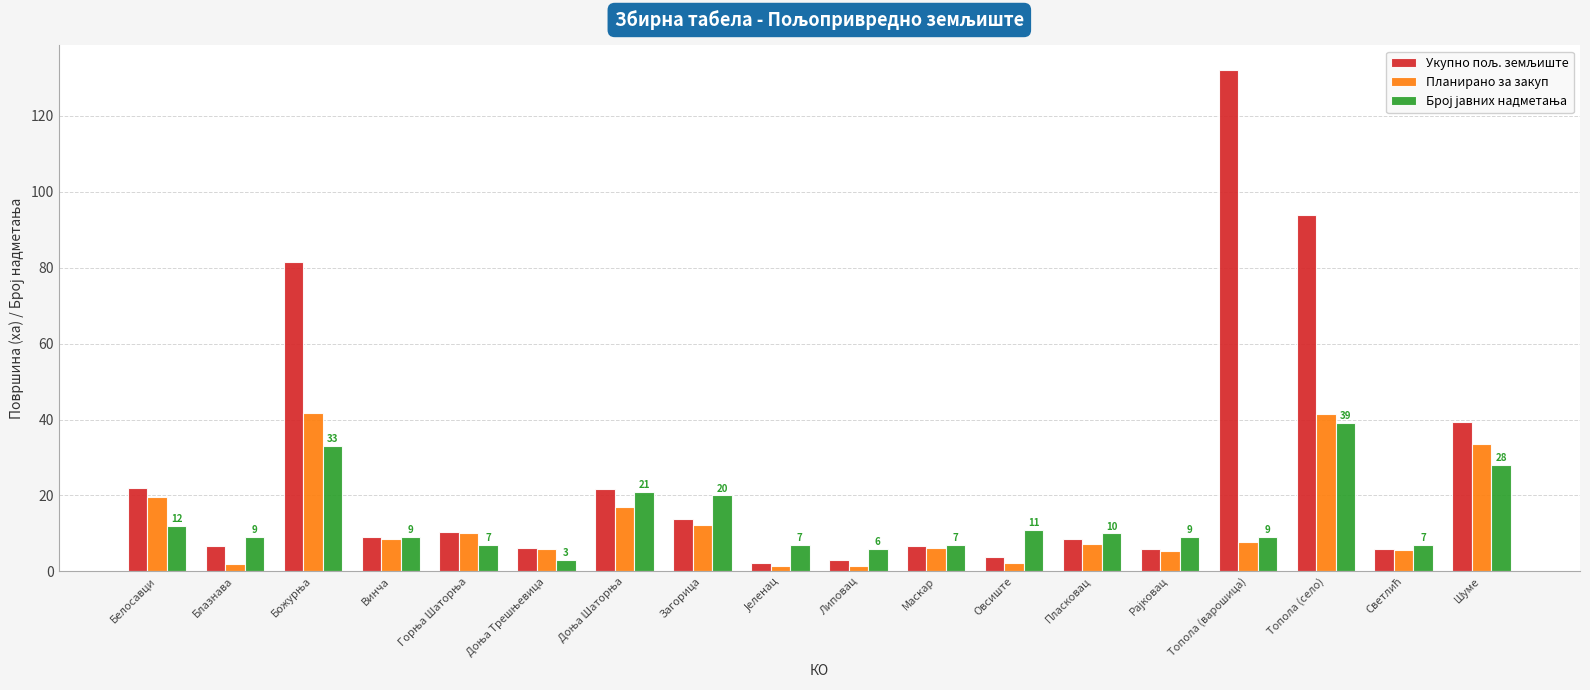

What is the maximum value for Планирано за закуп?

41.8